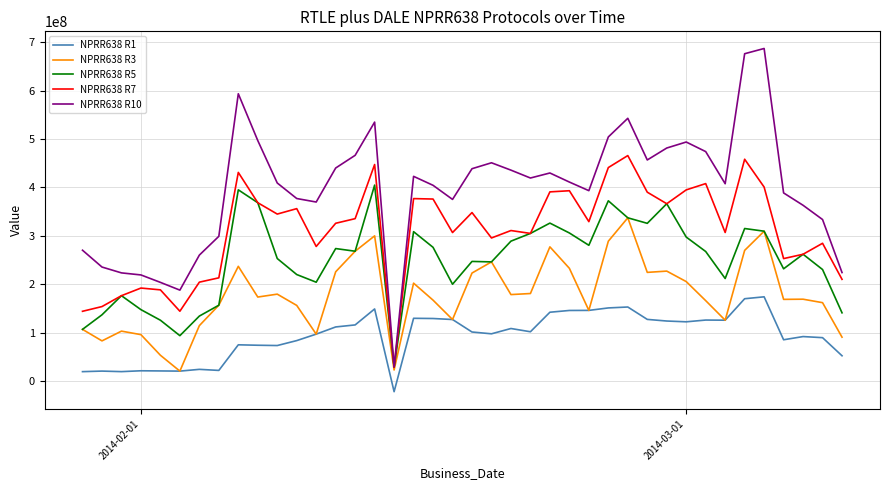

Which series has the largest range (max minus min)?

NPRR638 R10